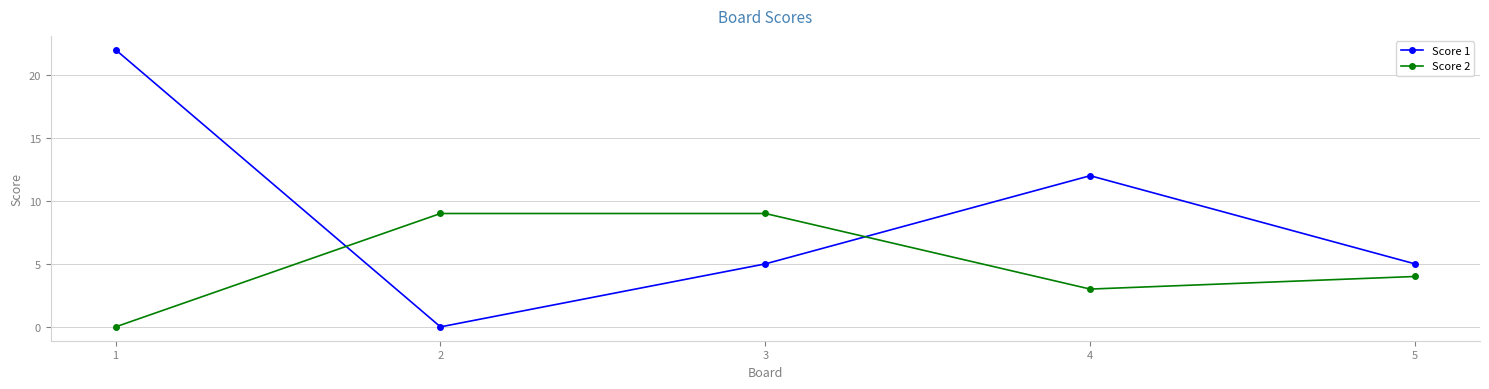

Which series ends up on top after the final intersection of Score 1 and Score 2?

Score 1